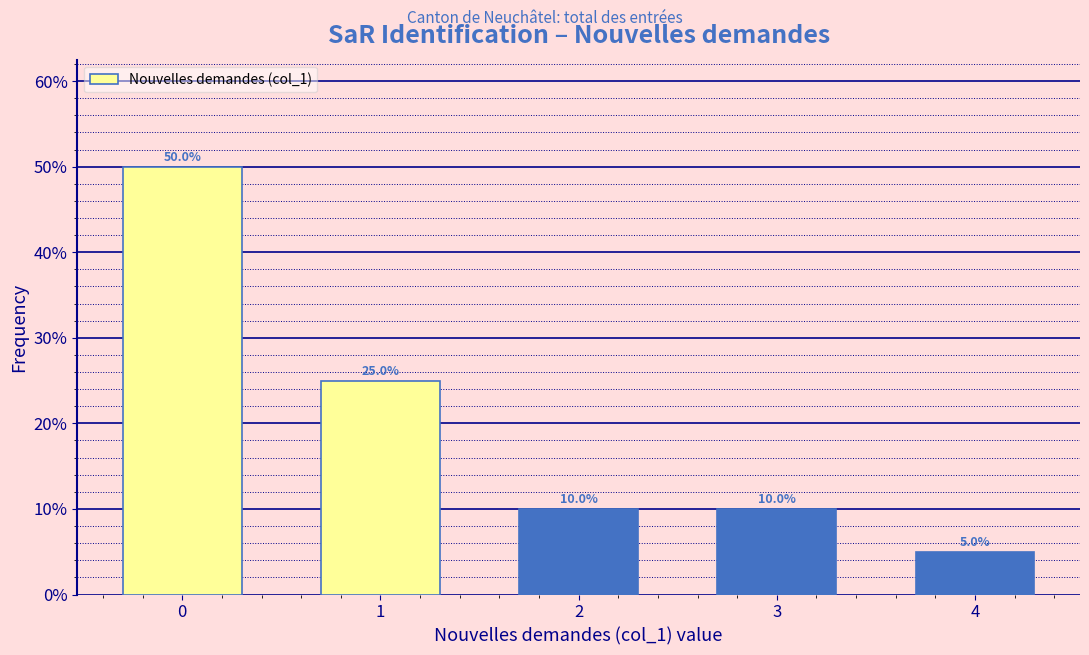

Reading left to right, extract all data points from this chart.

50	25	10	10	5